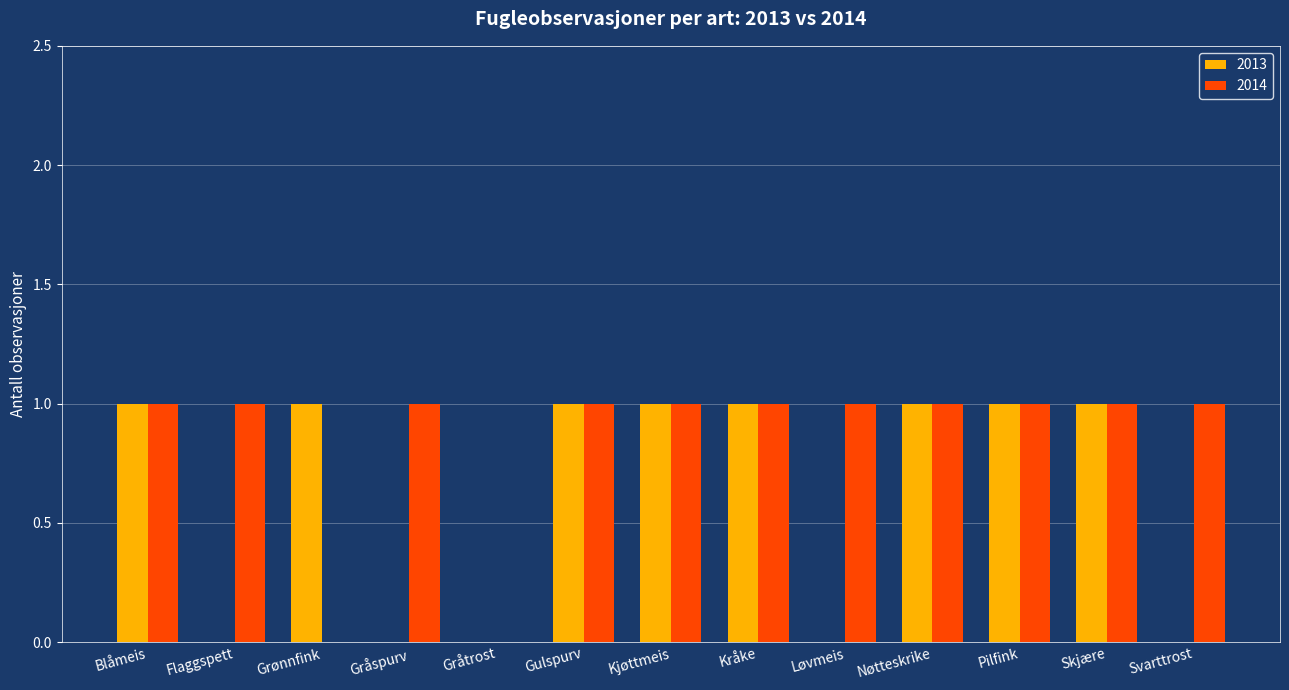

What is the sum of all 2014 values?

11